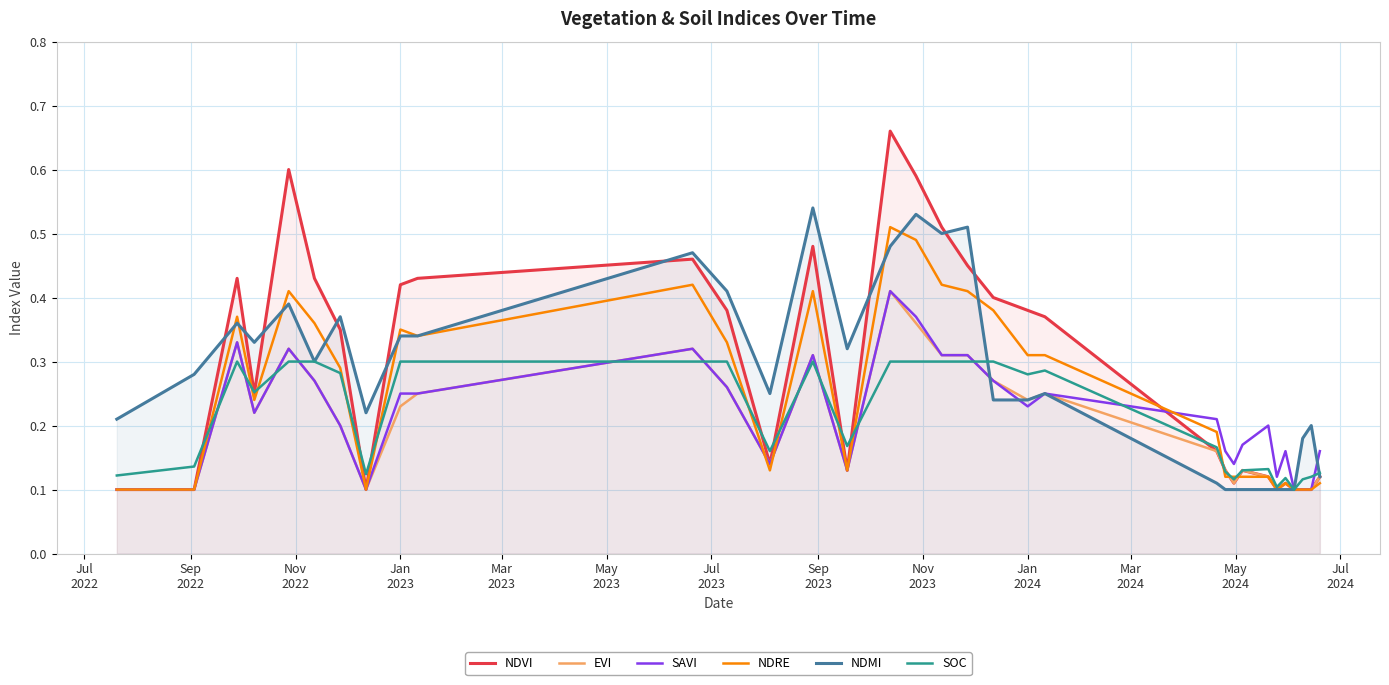

Which series has the largest range (max minus min)?

NDVI